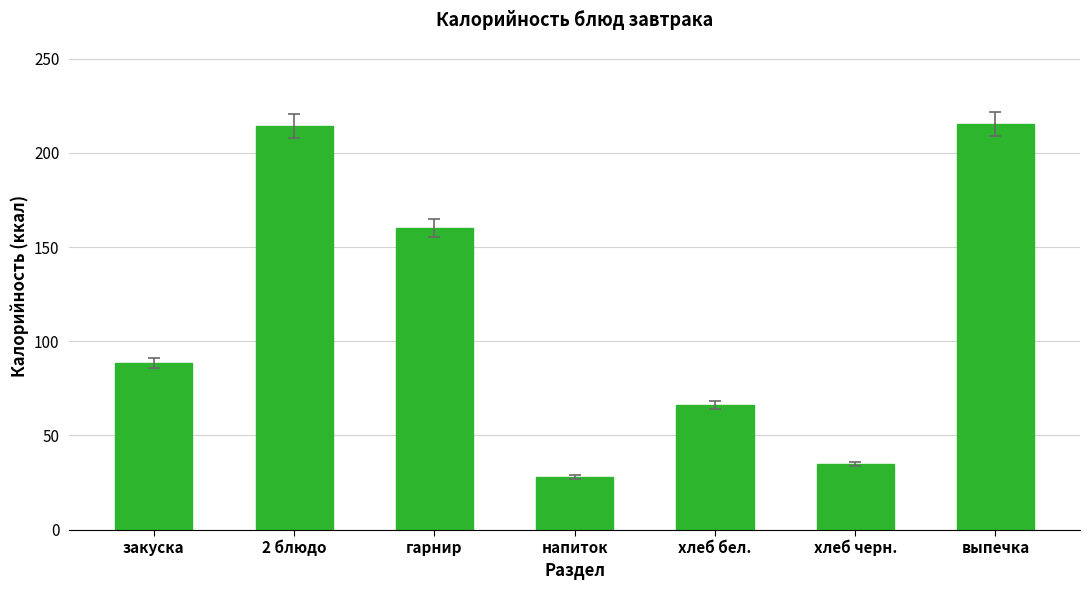

True or false: the data shows 63.6 at гарнир.

False